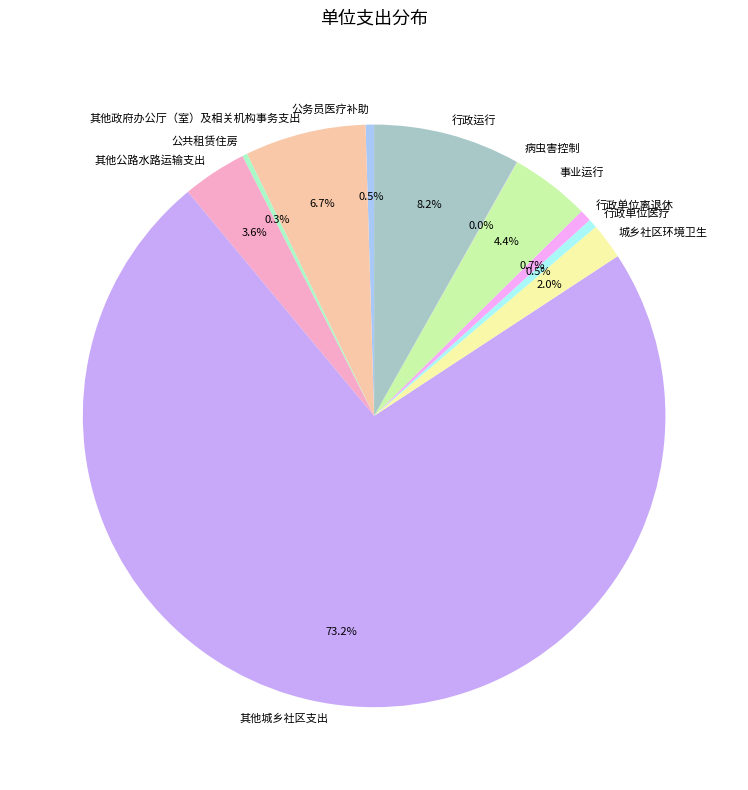

Which slice is the largest?

其他城乡社区支出